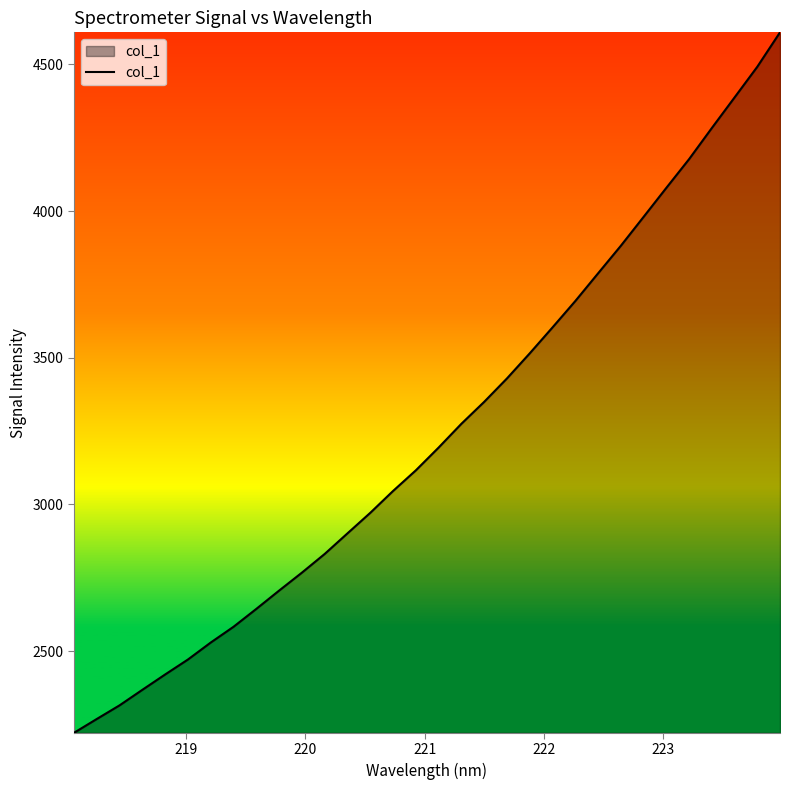

What is the smallest value displayed?

2221.8